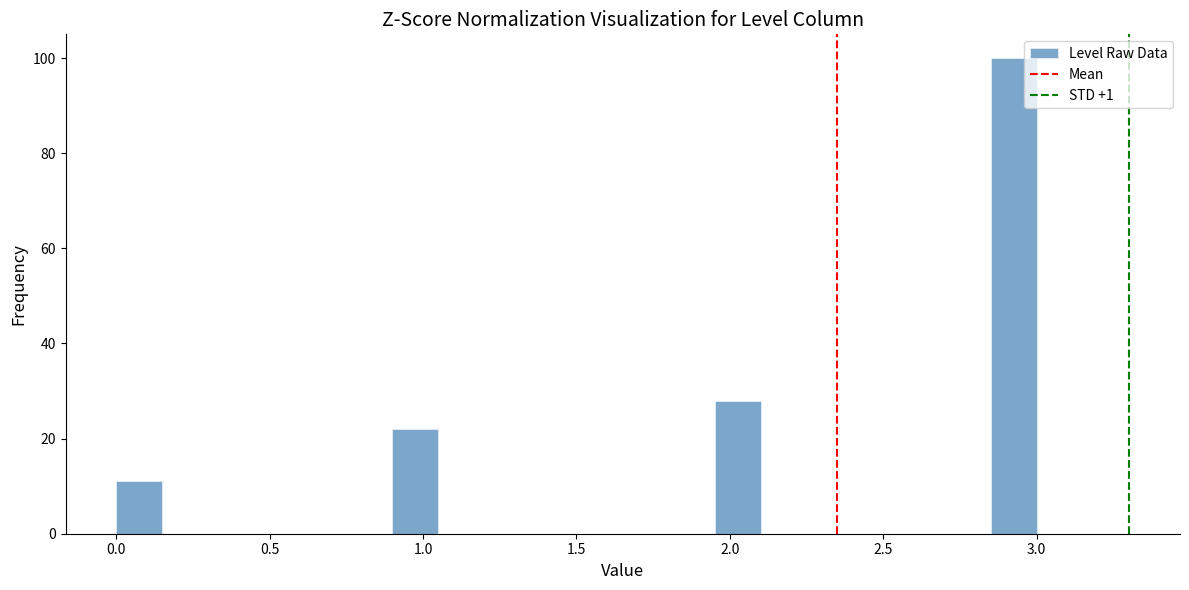

Around what value on the x-axis is the tallest bar? Give the approximate position of its centre, as read against the axis.

2.95